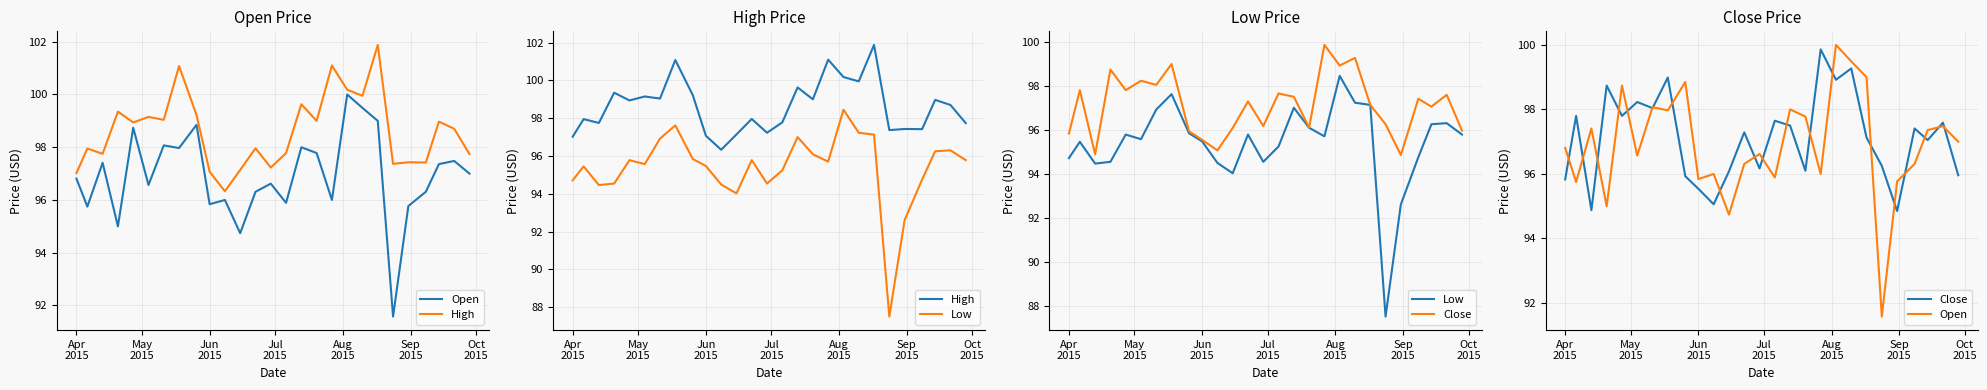

Is it true that High equals 51.9 at 14?

False